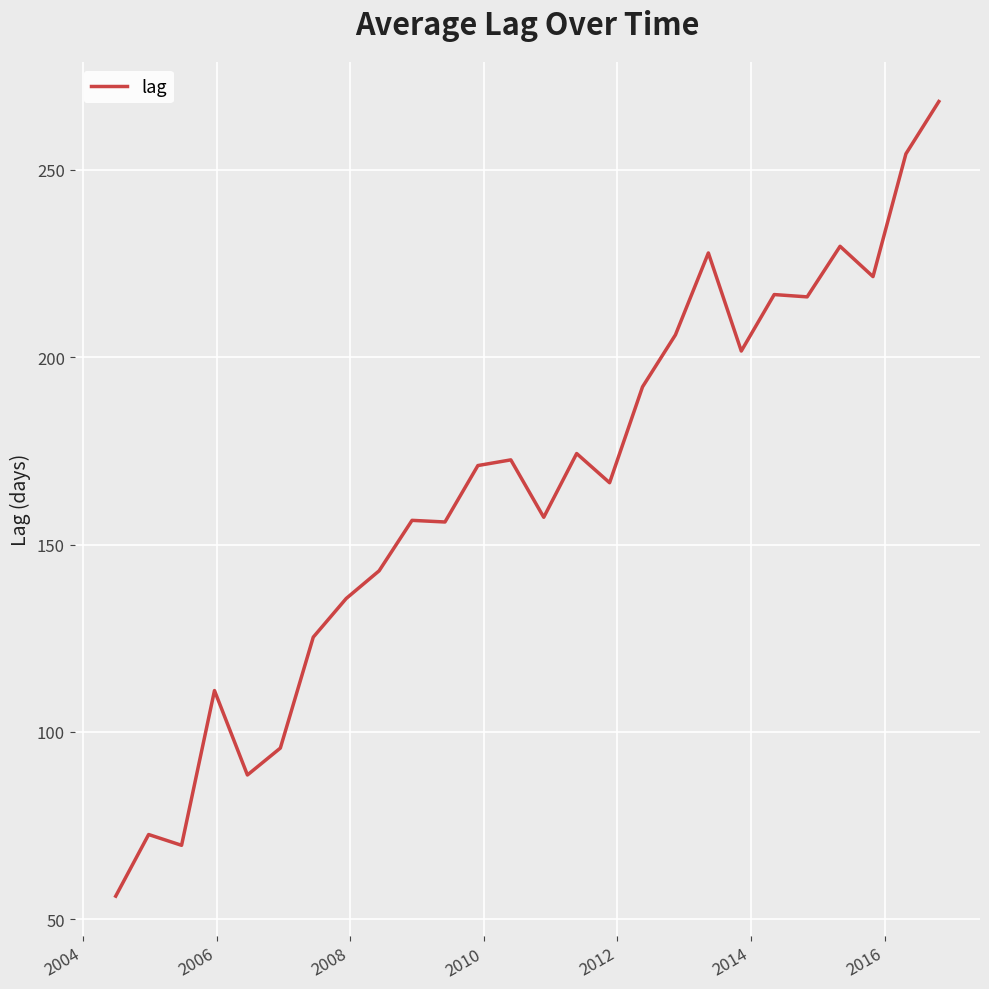

What is the greatest value displayed?

268.3